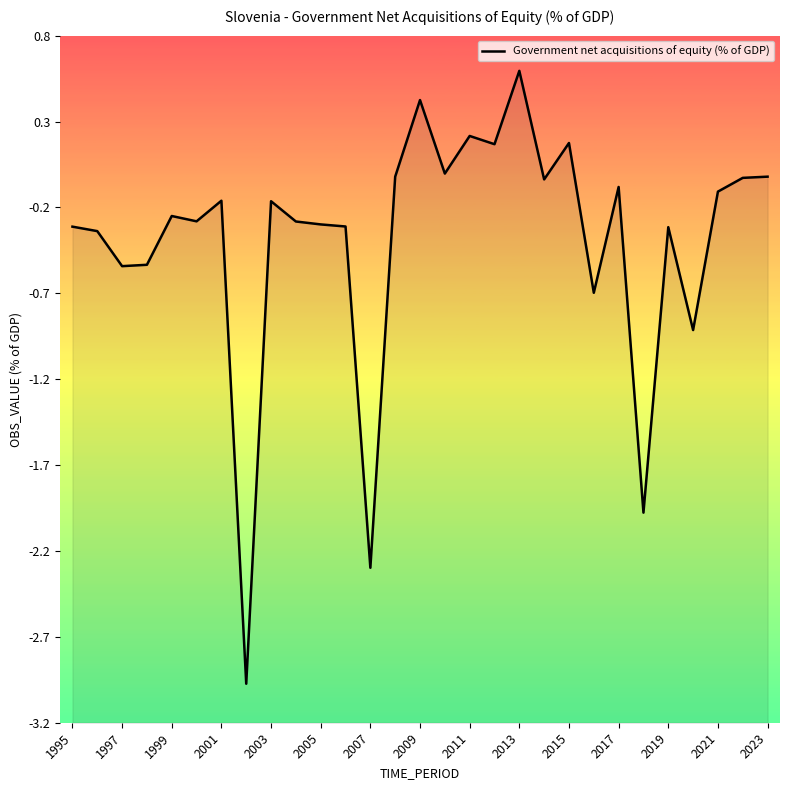

Which has a higher value, 15 or 27?

15